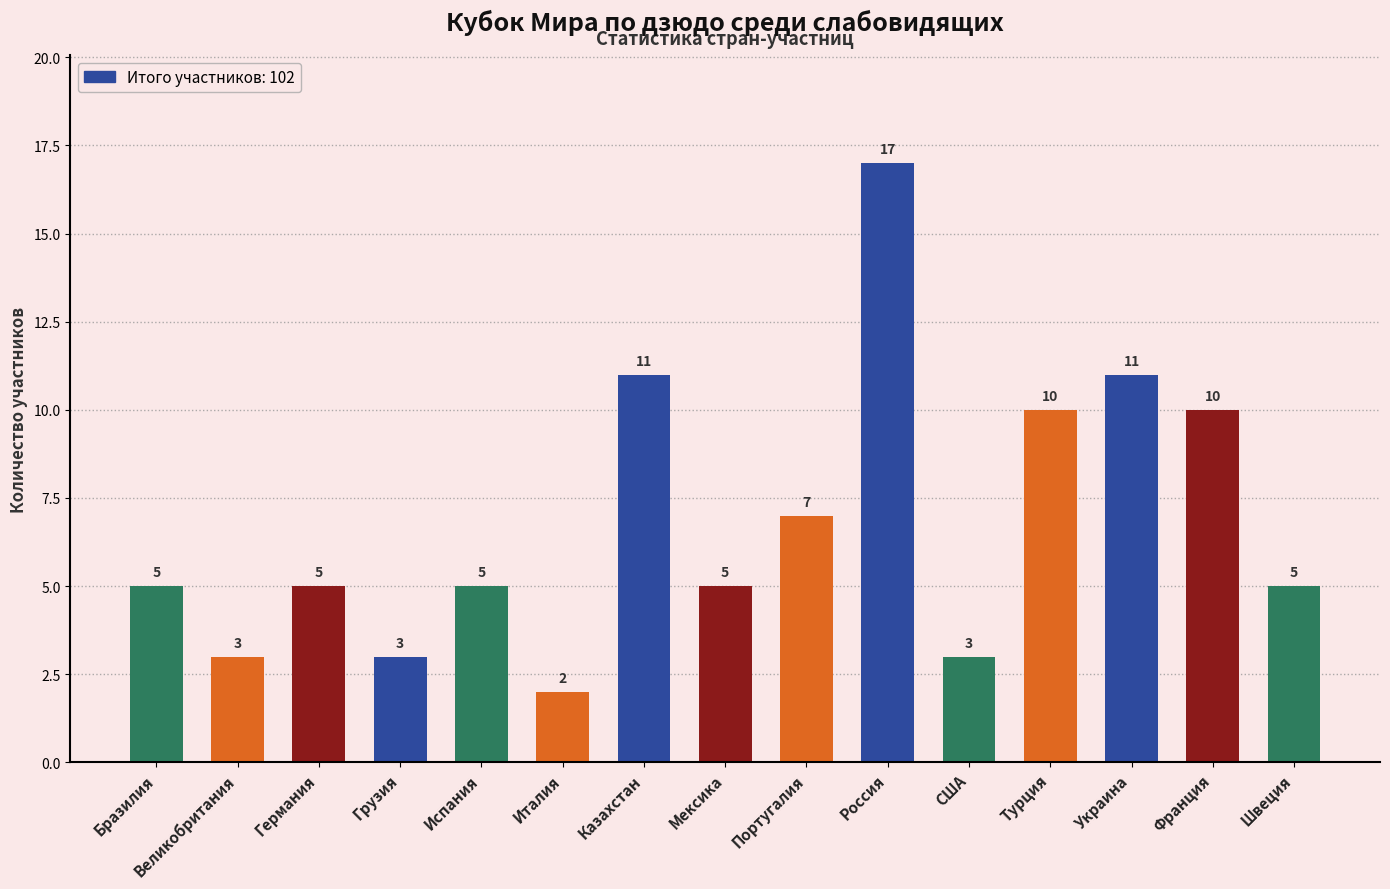

True or false: the data shows 24 at Россия.

False